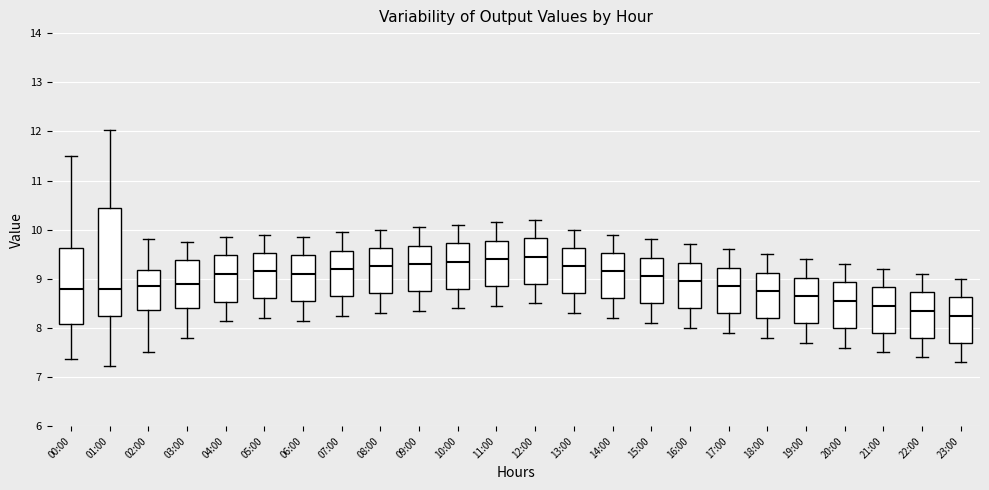

Reading left to right, read every box against the y-axis: the position of its median line, the range the box covers, and the ends of its whiskers. The values are not printed on the chart, so give them approximately, as read against the axis.

00:00: median 8.8, box 8.1 to 9.6, whiskers 7.4 to 11.5
01:00: median 8.8, box 8.2 to 10.5, whiskers 7.2 to 12.0
02:00: median 8.9, box 8.4 to 9.2, whiskers 7.5 to 9.8
03:00: median 8.9, box 8.4 to 9.4, whiskers 7.8 to 9.8
04:00: median 9.1, box 8.5 to 9.5, whiskers 8.2 to 9.9
05:00: median 9.2, box 8.6 to 9.5, whiskers 8.2 to 9.9
06:00: median 9.1, box 8.6 to 9.5, whiskers 8.2 to 9.9
07:00: median 9.2, box 8.7 to 9.6, whiskers 8.3 to 10.0
08:00: median 9.3, box 8.7 to 9.6, whiskers 8.3 to 10.0
09:00: median 9.3, box 8.8 to 9.7, whiskers 8.4 to 10.1
10:00: median 9.4, box 8.8 to 9.7, whiskers 8.4 to 10.1
11:00: median 9.4, box 8.9 to 9.8, whiskers 8.5 to 10.2
12:00: median 9.5, box 8.9 to 9.8, whiskers 8.5 to 10.2
13:00: median 9.3, box 8.7 to 9.6, whiskers 8.3 to 10.0
14:00: median 9.2, box 8.6 to 9.5, whiskers 8.2 to 9.9
15:00: median 9.1, box 8.5 to 9.4, whiskers 8.1 to 9.8
16:00: median 9.0, box 8.4 to 9.3, whiskers 8.0 to 9.7
17:00: median 8.9, box 8.3 to 9.2, whiskers 7.9 to 9.6
18:00: median 8.8, box 8.2 to 9.1, whiskers 7.8 to 9.5
19:00: median 8.7, box 8.1 to 9.0, whiskers 7.7 to 9.4
20:00: median 8.6, box 8.0 to 8.9, whiskers 7.6 to 9.3
21:00: median 8.5, box 7.9 to 8.8, whiskers 7.5 to 9.2
22:00: median 8.4, box 7.8 to 8.7, whiskers 7.4 to 9.1
23:00: median 8.3, box 7.7 to 8.6, whiskers 7.3 to 9.0